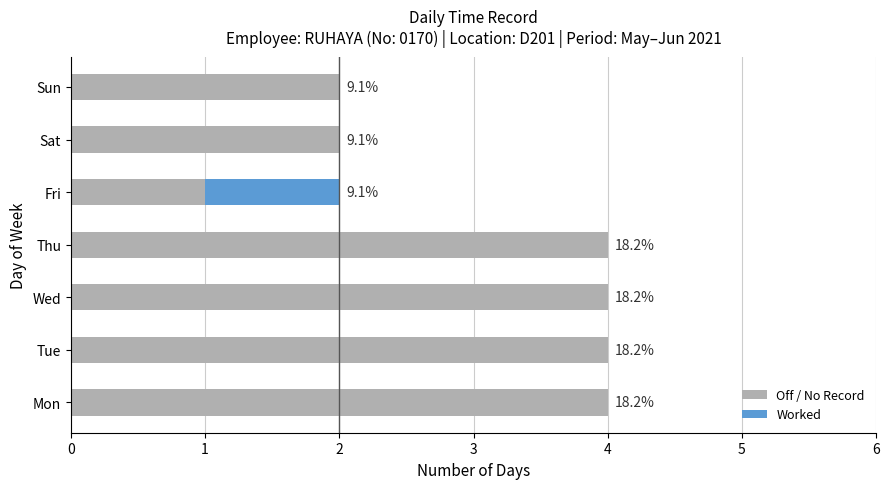

Rank the categories by Off / No Record value from highest to lowest.

Mon, Tue, Wed, Thu, Sat, Sun, Fri